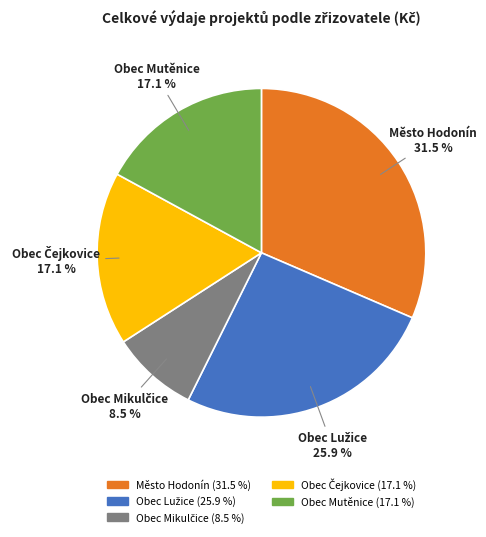

What is the largest slice in the pie chart?

Město Hodonín